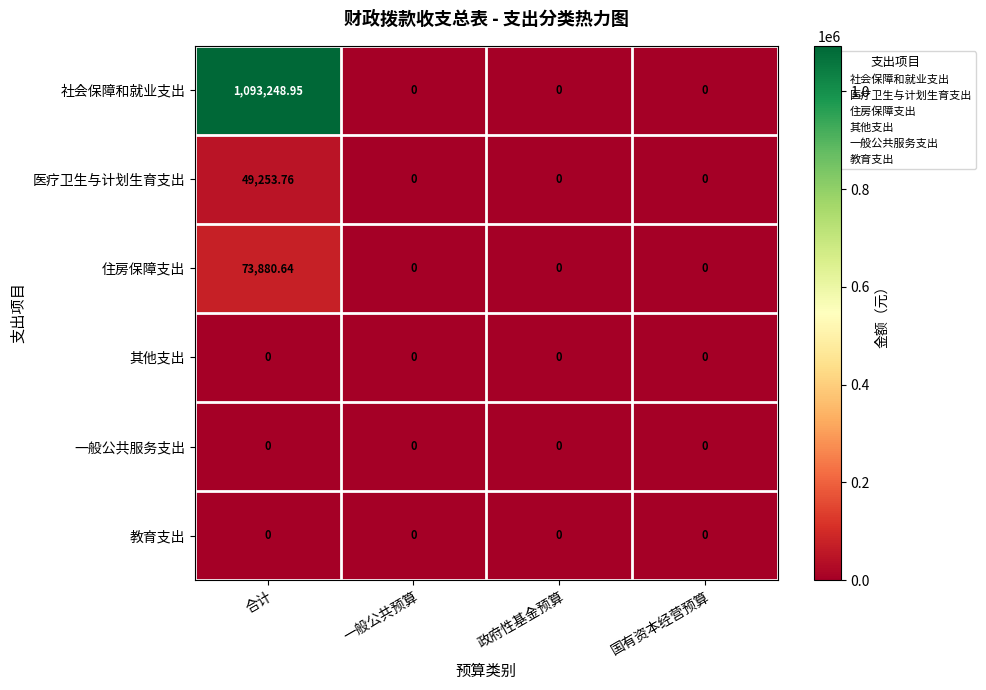

How many data points does each series have?

4